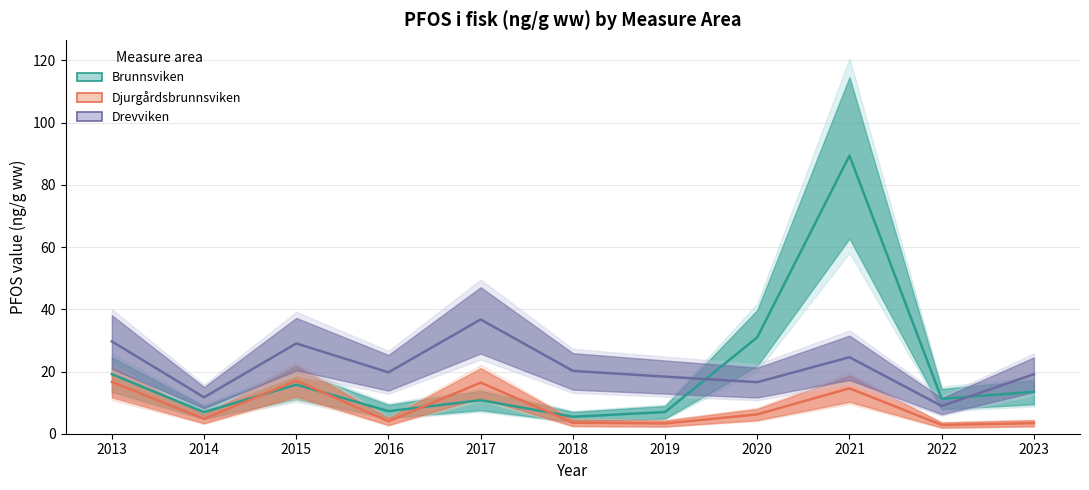

Which series has the largest total across all categories?

Drevviken